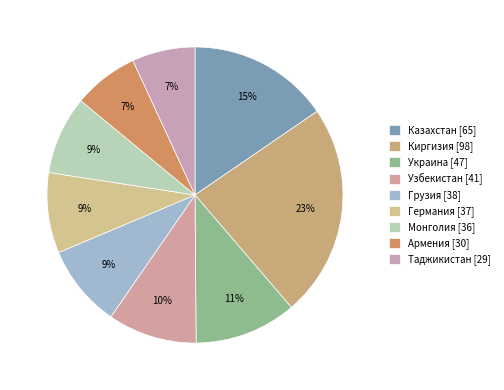

To the nearest percent, what is the average slice percentage?

11%